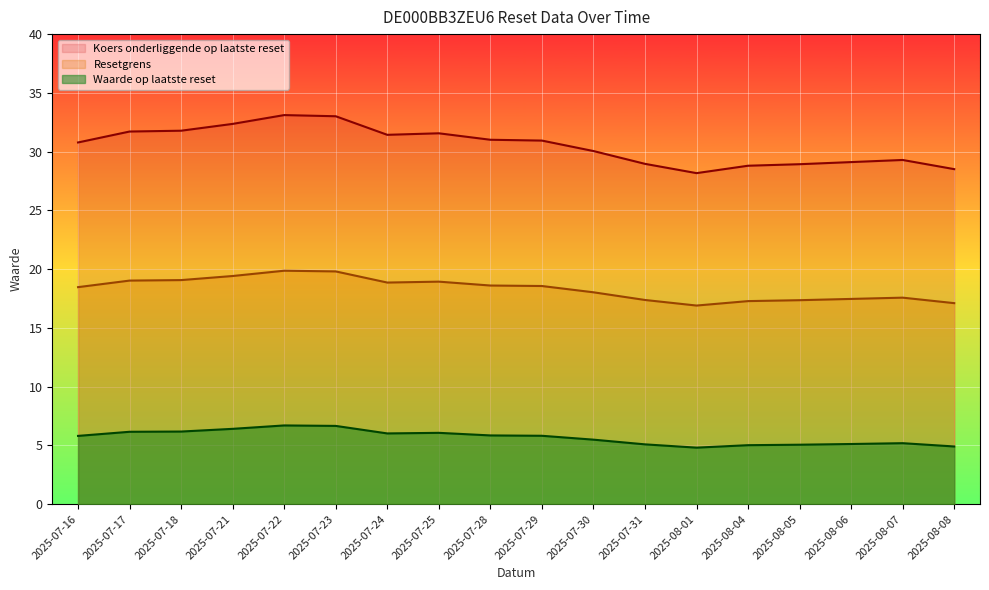

Which category has the highest value across all series?

2025-07-22